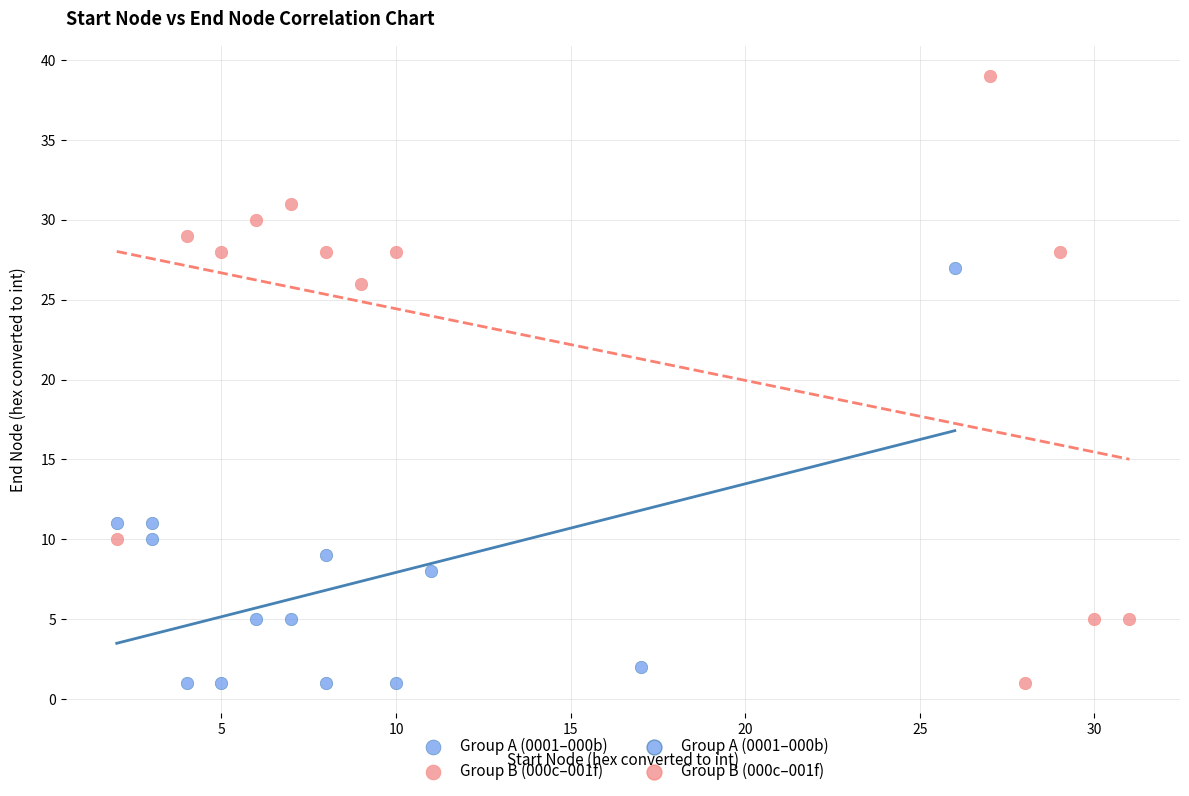

Which series contains the highest Y value?

Group B (000c–001f)